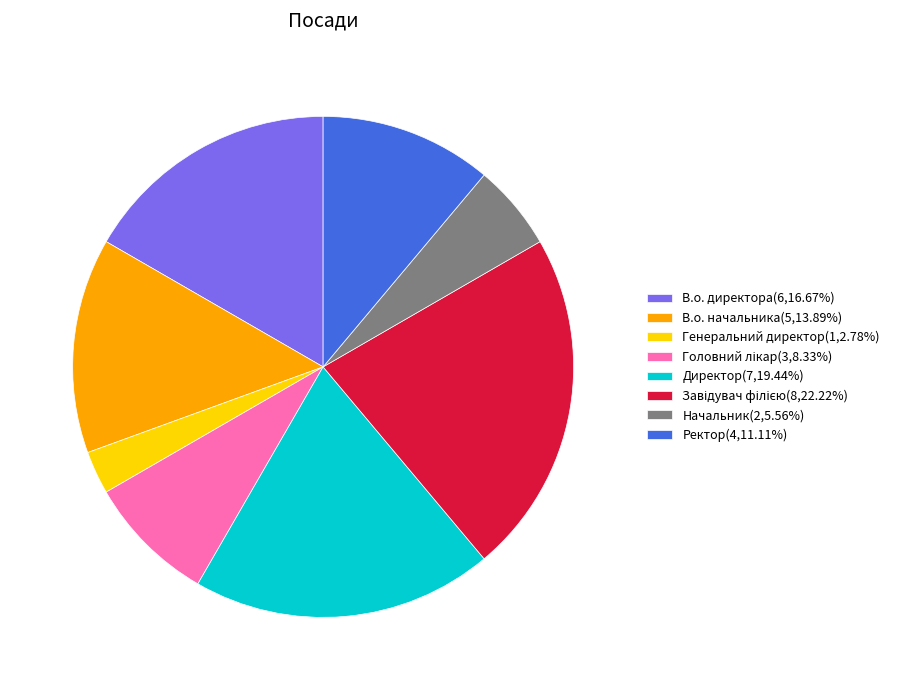

How many segments does this pie chart have?

8